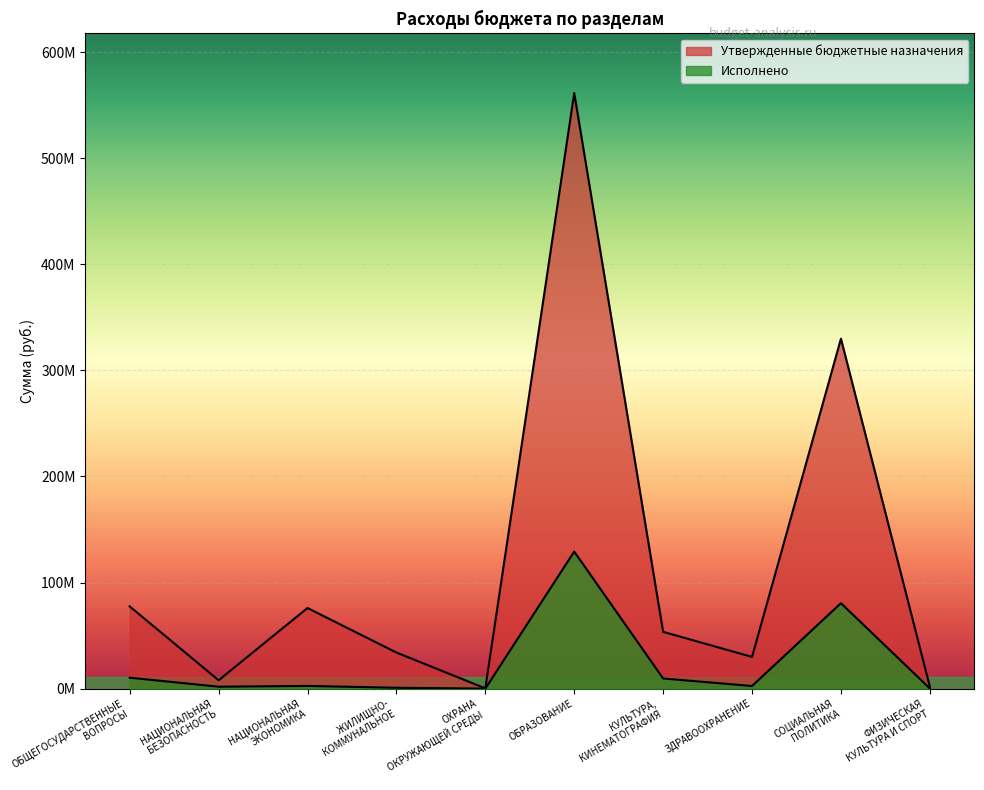

In Утвержденные бюджетные назначения, how many points are lower than both neighbors (excluding endpoints)?

3